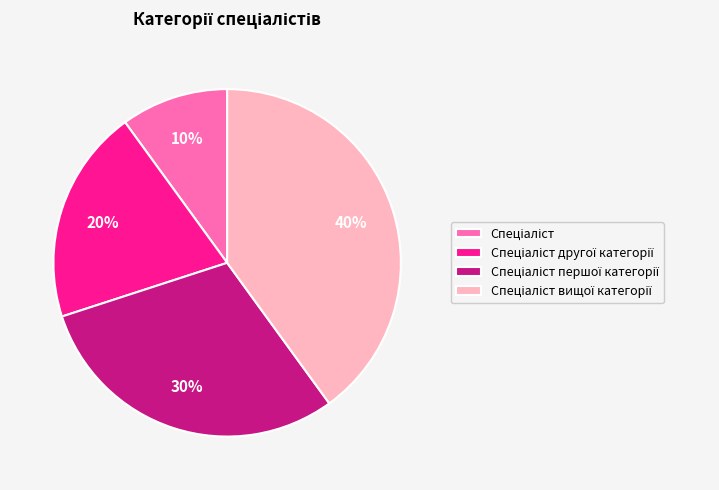

To the nearest percent, what is the difference between the largest and smallest slice percentages?

30%